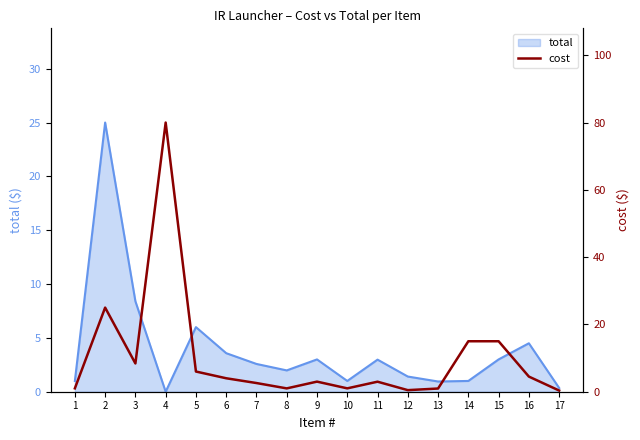

What is the minimum value shown in the chart?

0.3